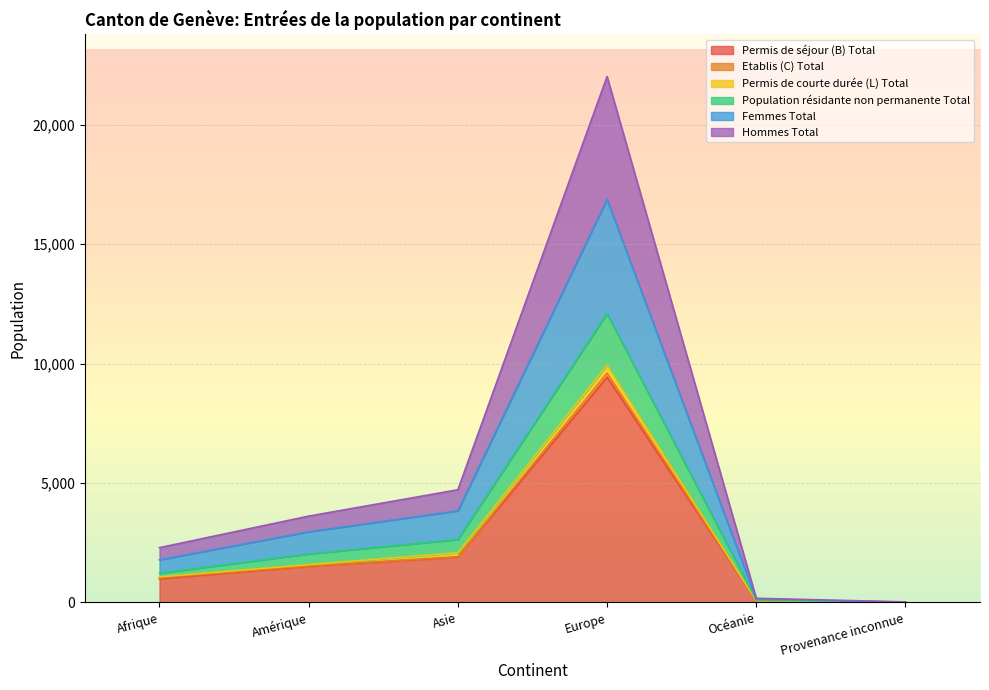

What position from the right is Europe?

3